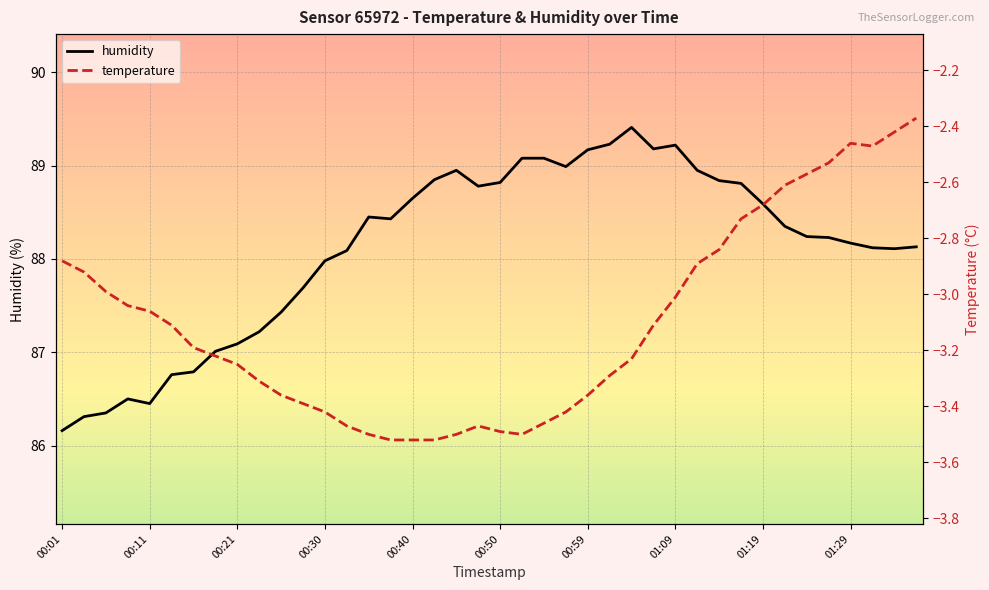

The value of humidity at 00:21 is 87.1. True or false?

True